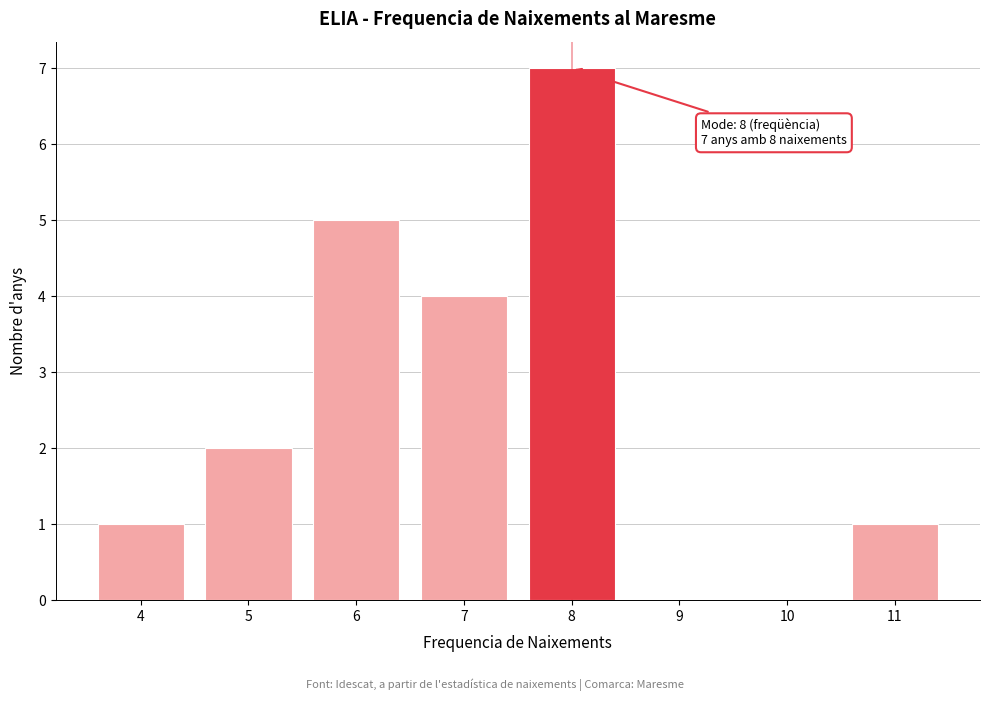

Over which range of the x-axis is the bar tallest?

7.5 to 8.5